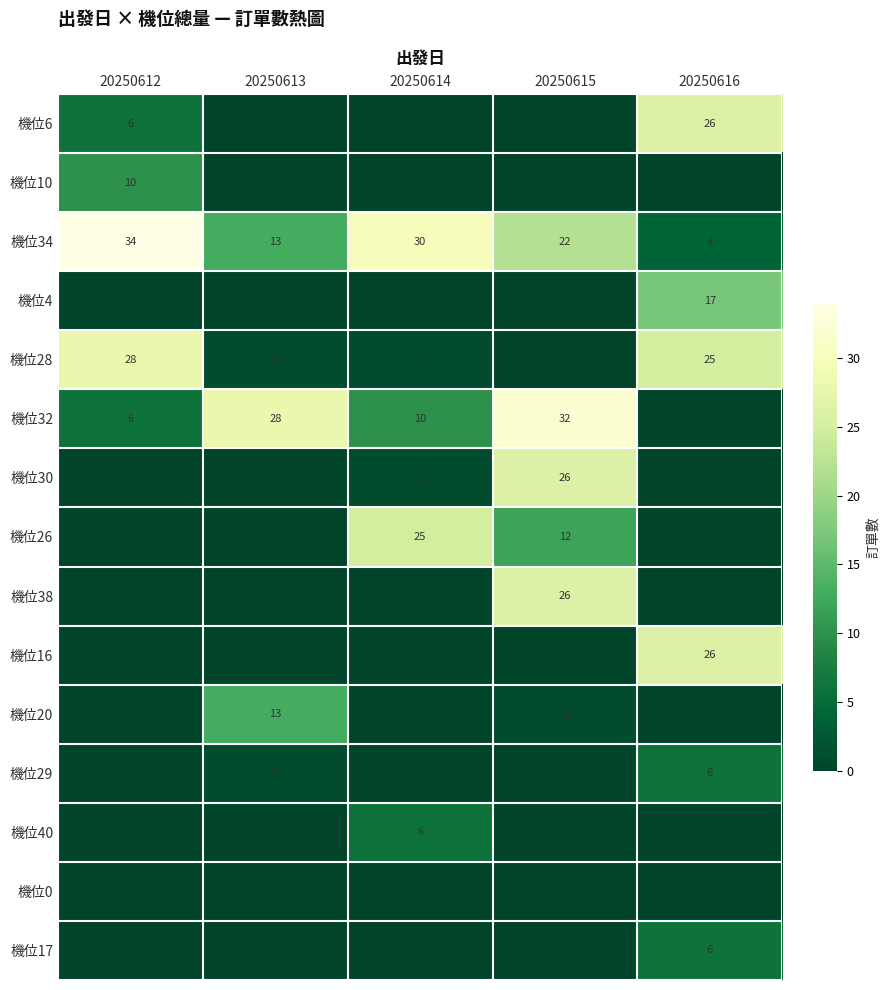

True or false: 機位32 has a value of 32 at 20250615.

True